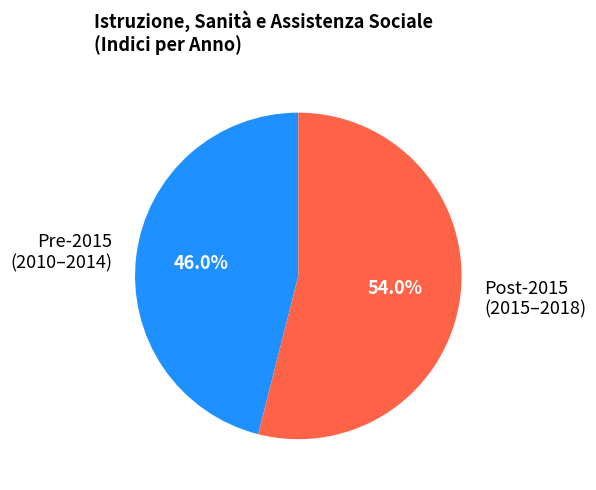

How many segments does this pie chart have?

2